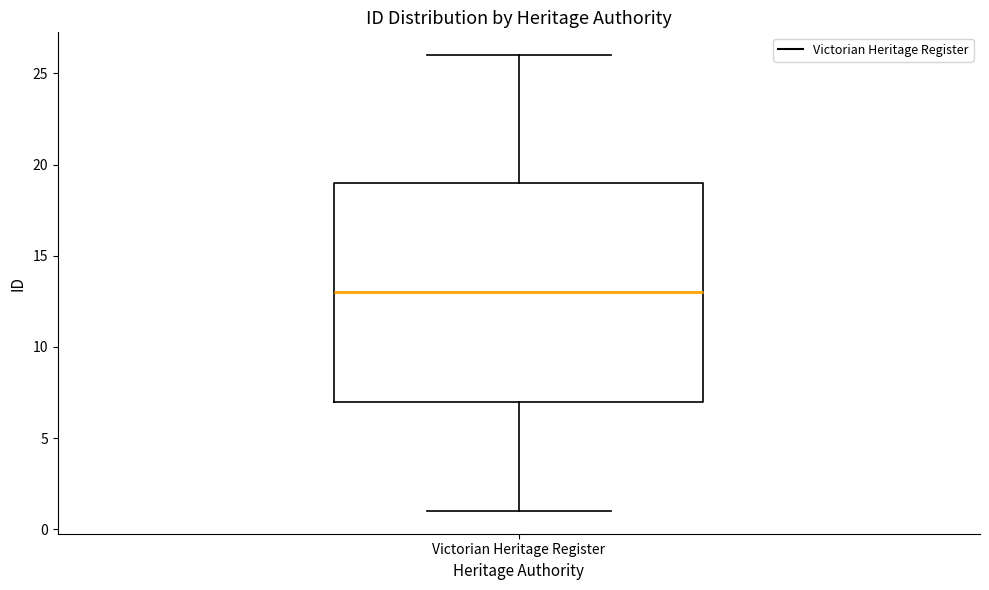

Read this box plot against the y-axis: the position of the median line, the range covered by the box, and the ends of both whiskers. The values are not printed on the chart, so give them approximately, as read against the axis.

median 13, box 7 to 19, whiskers 1 to 26